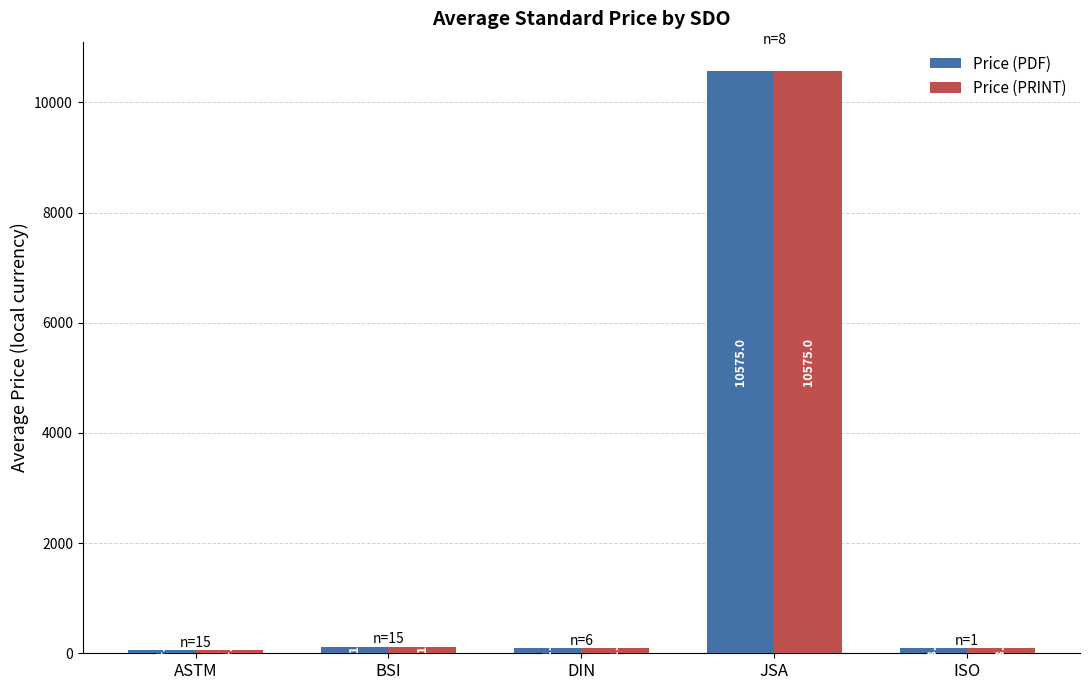

What value does the Price (PRINT) series have at DIN?

91.3